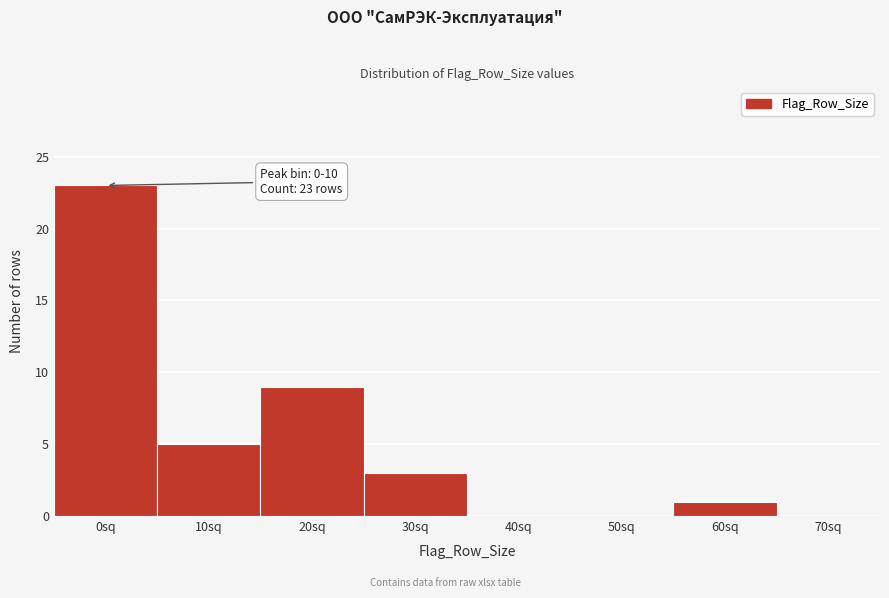

Reading right to left, extract all data points from this chart.

70sq=0	60sq=1	50sq=0	40sq=0	30sq=3	20sq=9	10sq=5	0sq=23